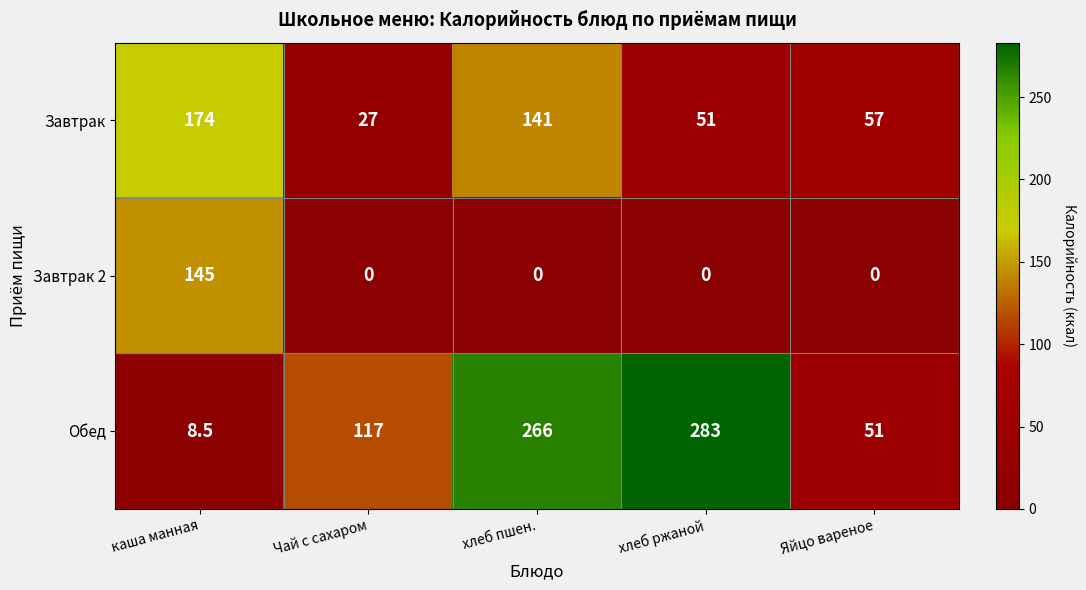

What is the sum of all Завтрак values?

450.0